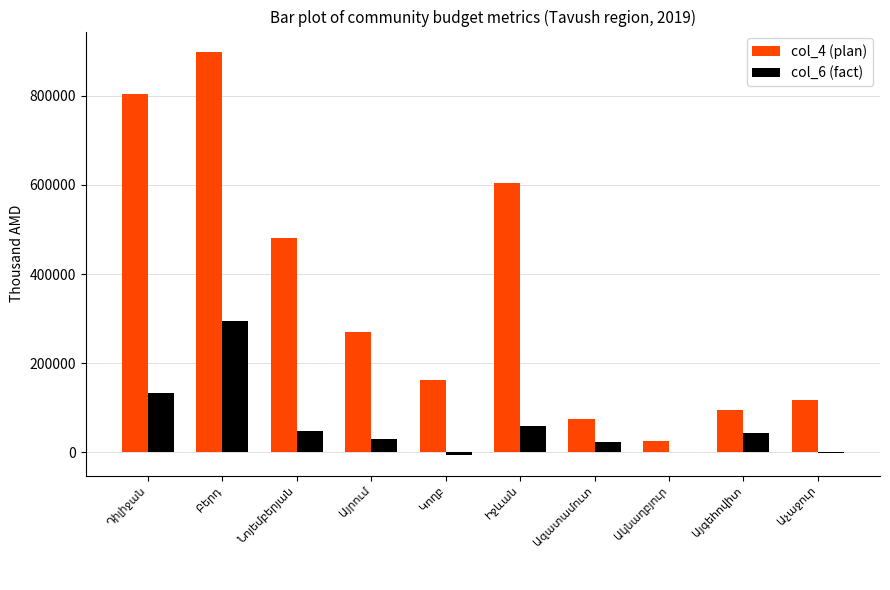

Which series has the largest total across all categories?

col_4 (plan)